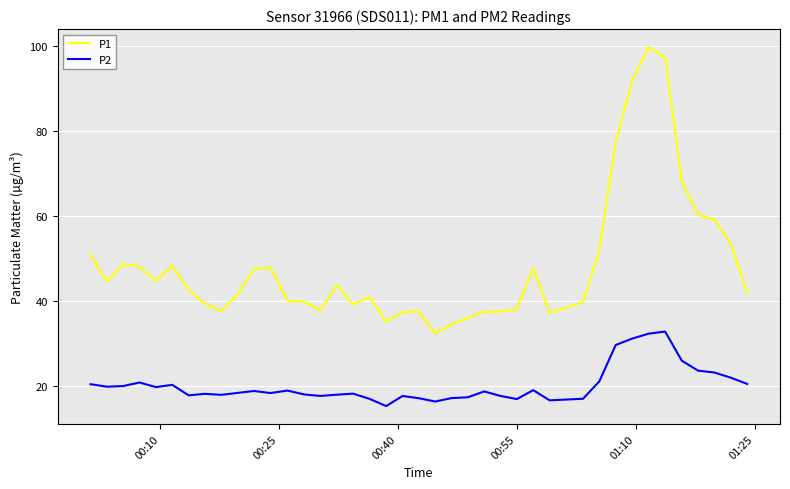

How many distinct data groups are displayed?

2